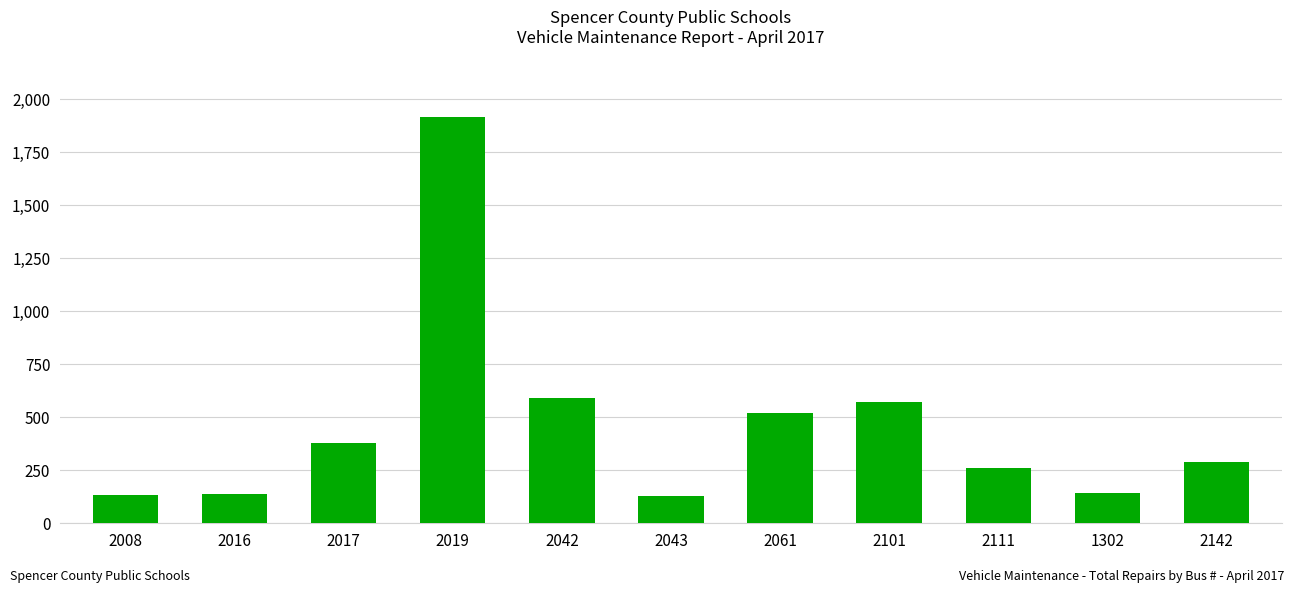

What is the ratio of the value at 2142 to the value at 2111?

1.1